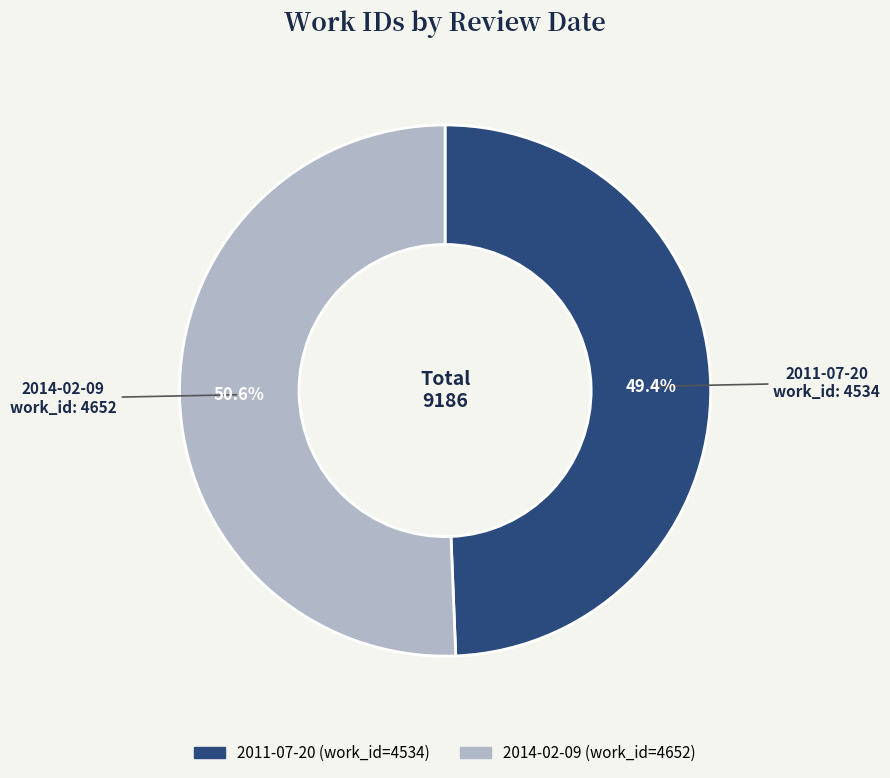

How many slices are in this pie chart?

2